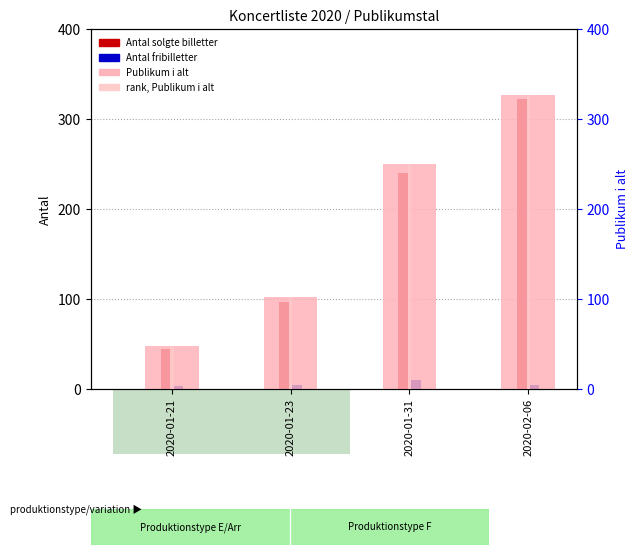

The rank (Publikum) series shows 156 at 2020-01-31. True or false?

False